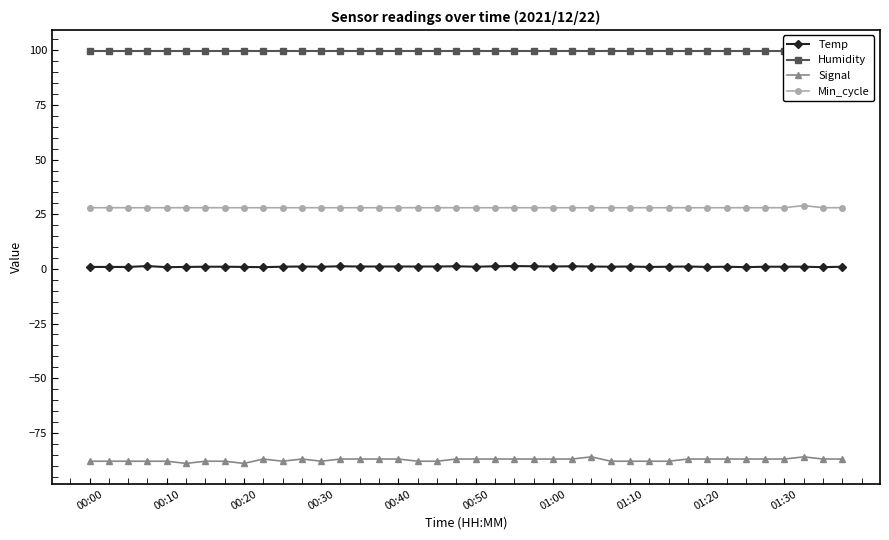

How many distinct data groups are displayed?

4